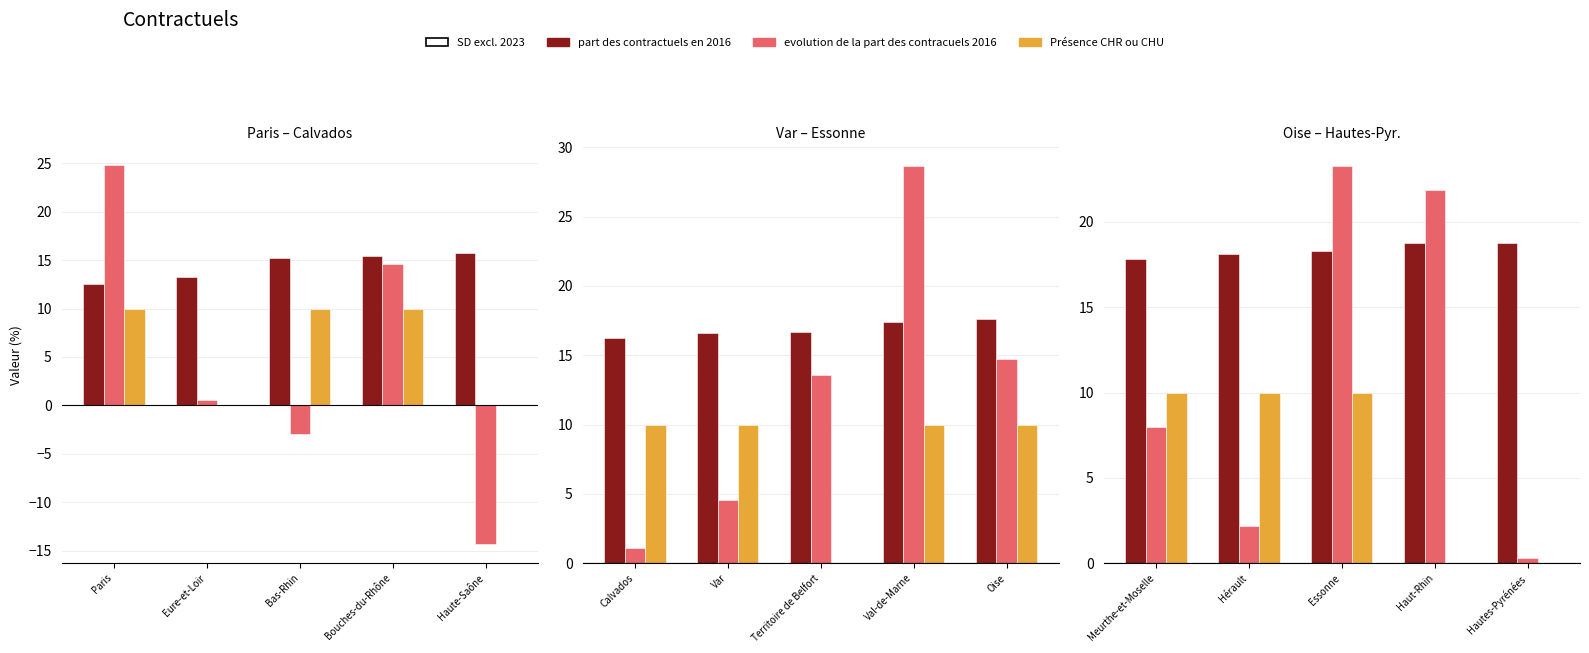

Rank the series by their maximum value, from highest to lowest.

evolution de la part des contracuels 2016, part des contractuels en 2016, Présence CHR ou CHU